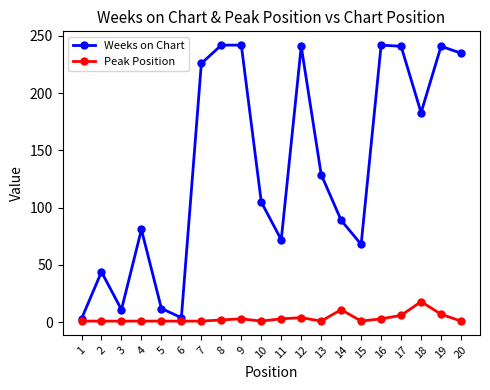

True or false: Weeks on Chart has a value of 142 at 4.

False